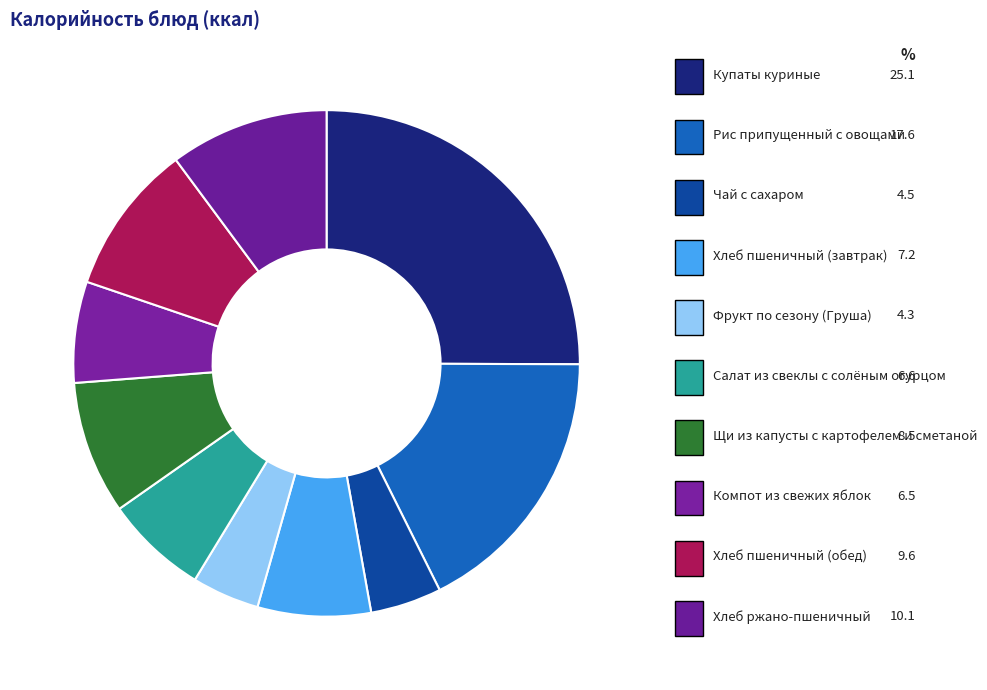

Combined, do Хлеб пшеничный (завтрак) and Компот из свежих яблок account for over 50%?

No